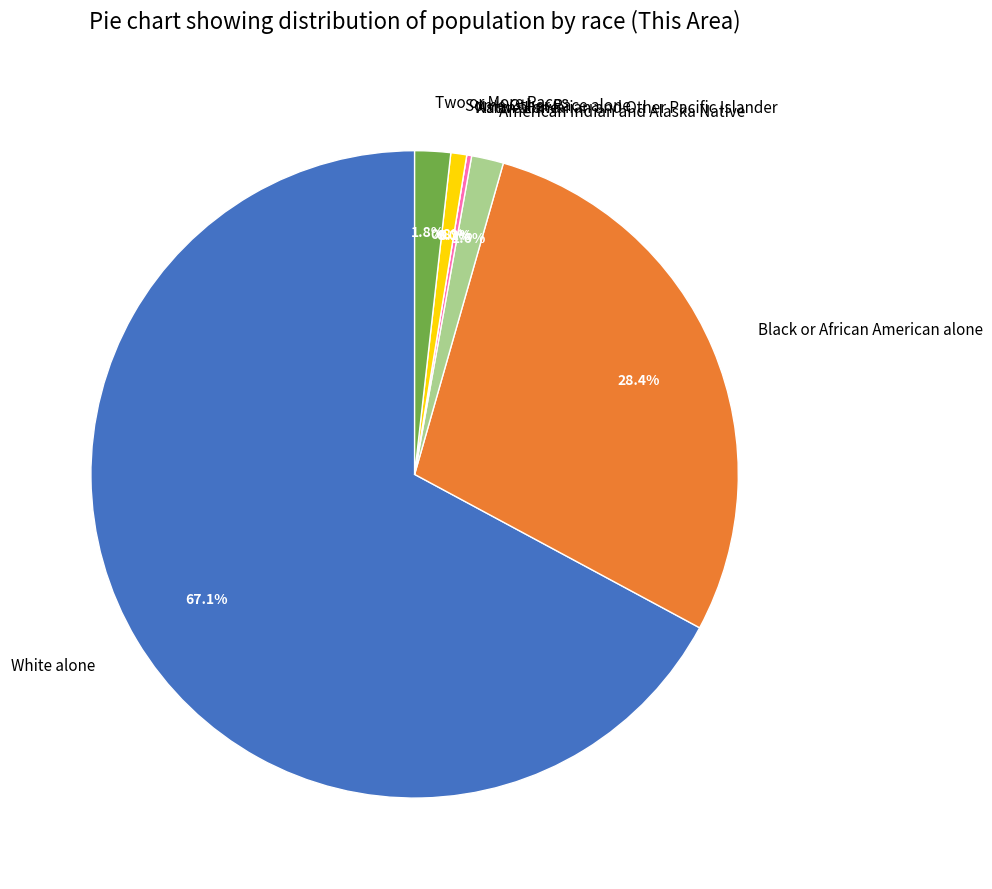

Which slice is the smallest?

Native Hawaiian and Other Pacific Islander